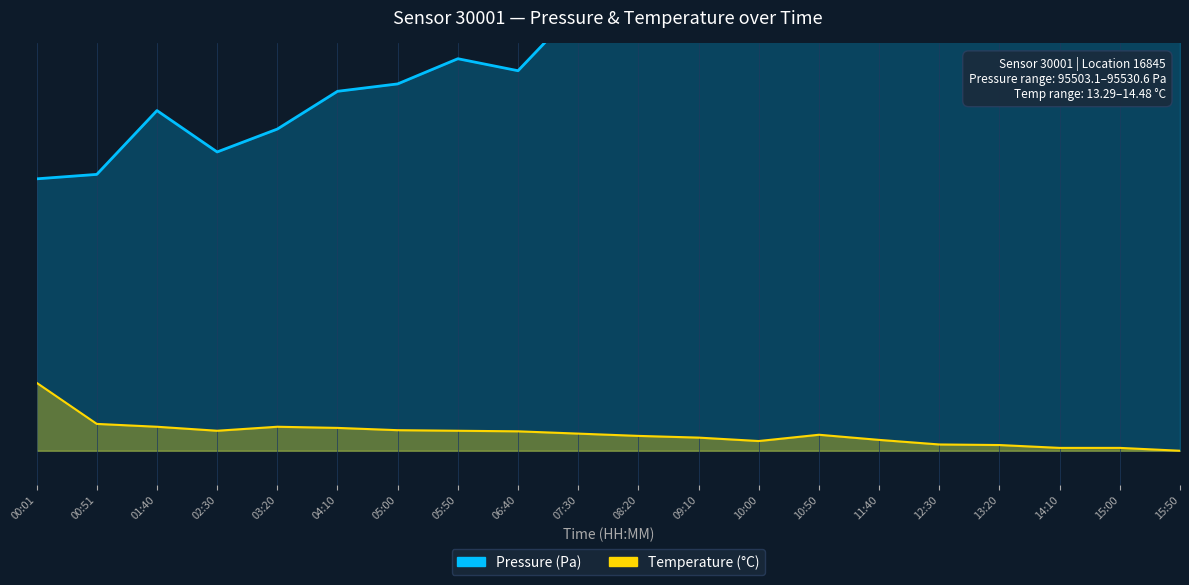

Reading left to right, transcribe all the data shown in this chart.

Pressure: 00:01=8.0	00:51=8.1	01:40=10.0	02:30=8.8	03:20=9.5	04:10=10.6	05:00=10.8	05:50=11.5	06:40=11.2	07:30=13.0	08:20=12.7	09:10=13.1	10:00=12.8	10:50=12.1	11:40=12.8	12:30=12.8	13:20=13.4	14:10=14.0	15:00=13.8	15:50=13.1
Temperature: 00:01=2.0	00:51=0.8	01:40=0.7	02:30=0.6	03:20=0.7	04:10=0.7	05:00=0.6	05:50=0.6	06:40=0.6	07:30=0.5	08:20=0.4	09:10=0.4	10:00=0.3	10:50=0.5	11:40=0.3	12:30=0.2	13:20=0.2	14:10=0.1	15:00=0.1	15:50=0.0